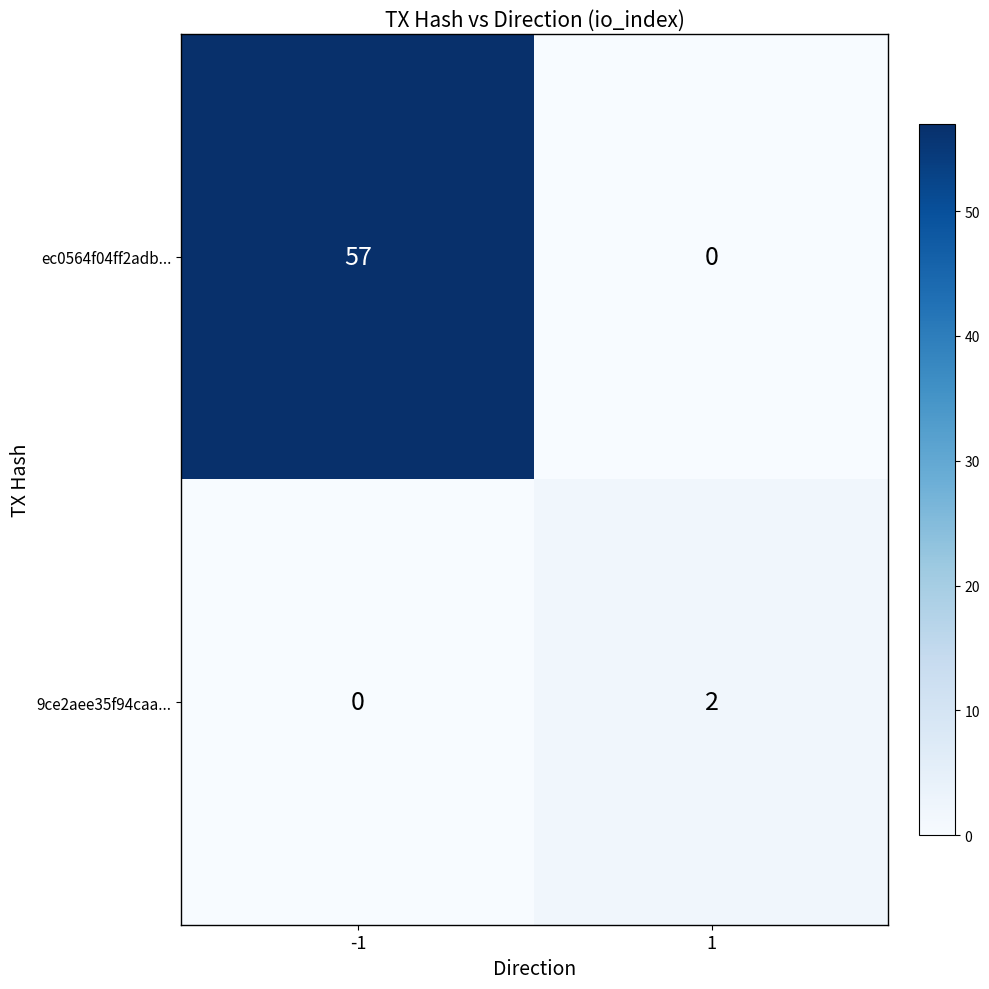

What is the total value across all series at -1?

57